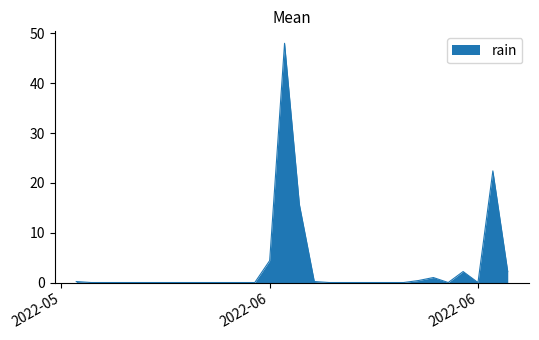

What is the maximum value shown in the chart?

48.0